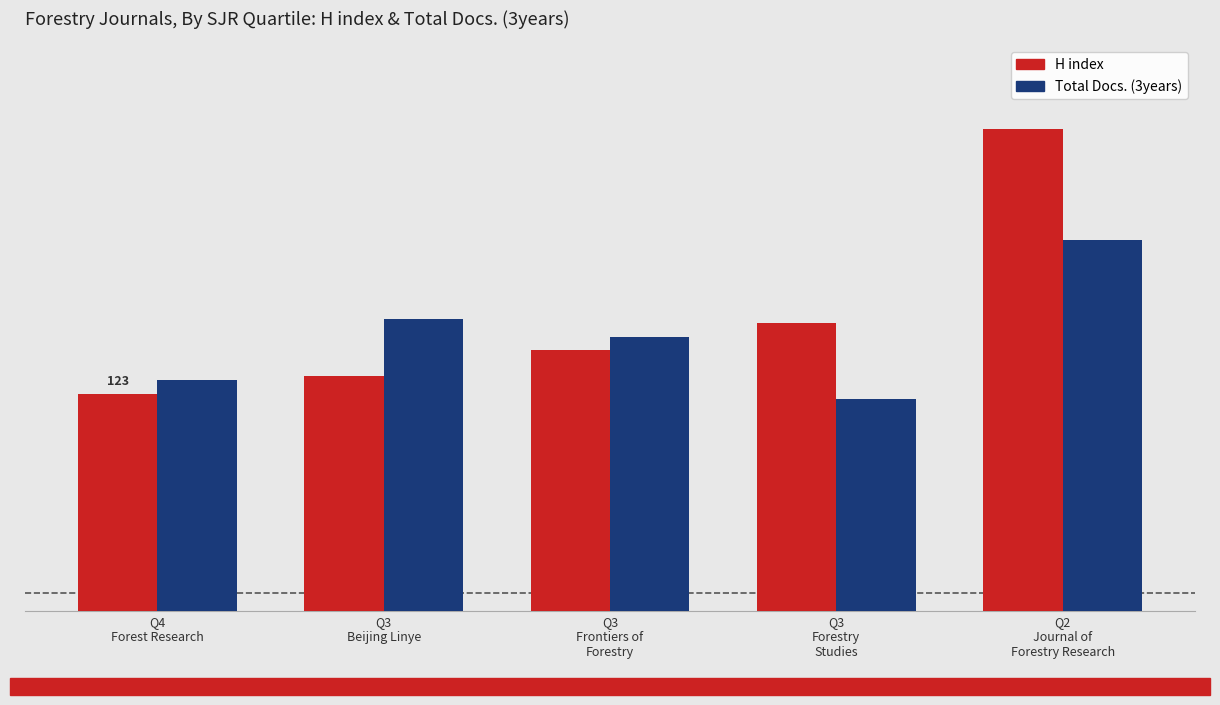

What is the label of the 2nd bar from the right?

Q3
Forestry
Studies